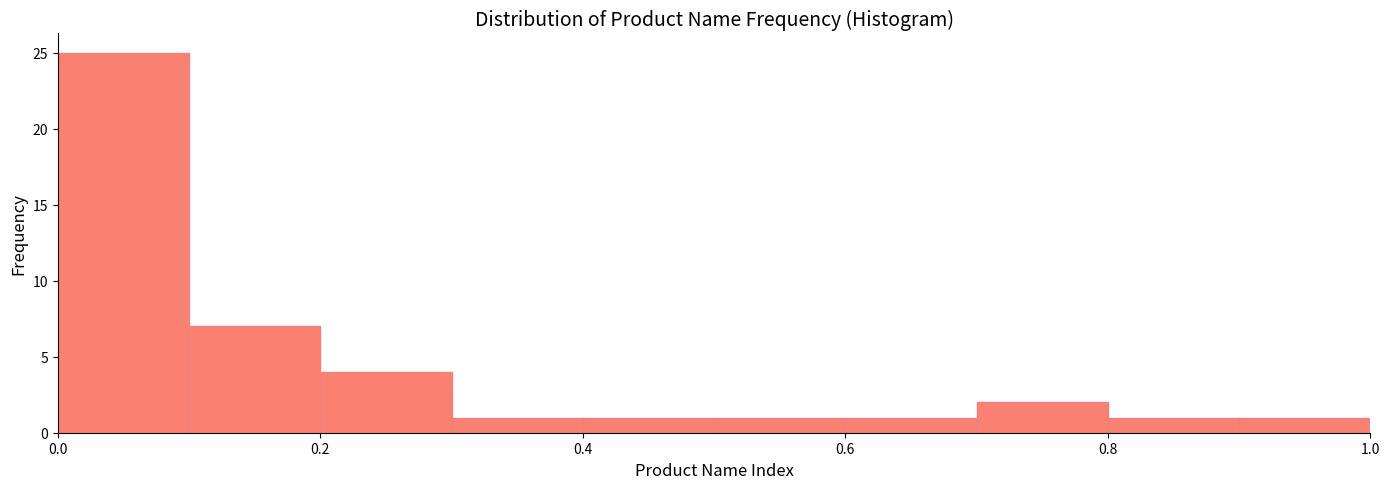

Reading left to right, list every bar in this chart as the range it spans on the x-axis followed by its height. The values are not printed on the chart, so give them approximately, as read against the axis.

0.0 to 0.1: 25
0.1 to 0.2: 7
0.2 to 0.3: 4
0.3 to 0.4: 1
0.4 to 0.5: 1
0.5 to 0.6: 1
0.6 to 0.7: 1
0.7 to 0.8: 2
0.8 to 0.9: 1
0.9 to 1.0: 1